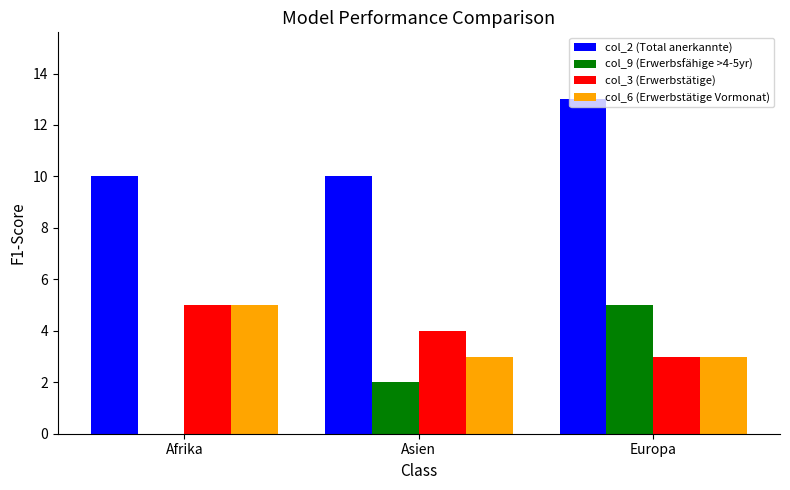

Between Afrika and Europa, which series saw the biggest shift?

col_9 (Erwerbsfähige >4-5yr)